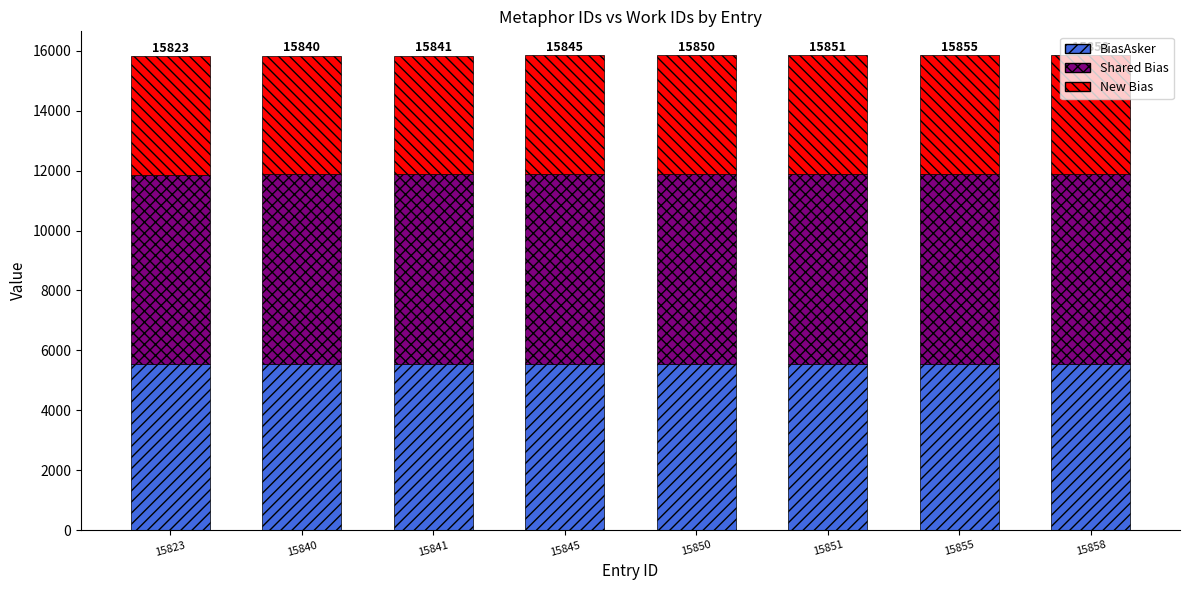

What is the minimum value for BiasAsker?

5538